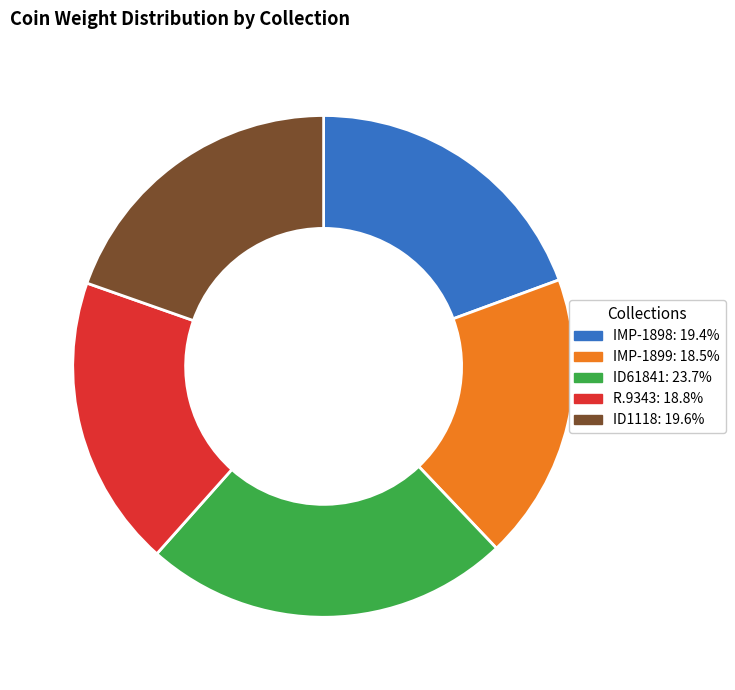

Is there any slice that represents more than half of the pie?

No